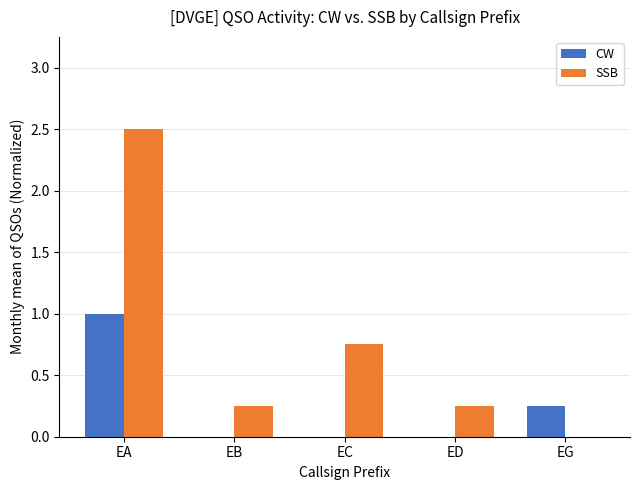

The value of CW at EA is 1.0. True or false?

True